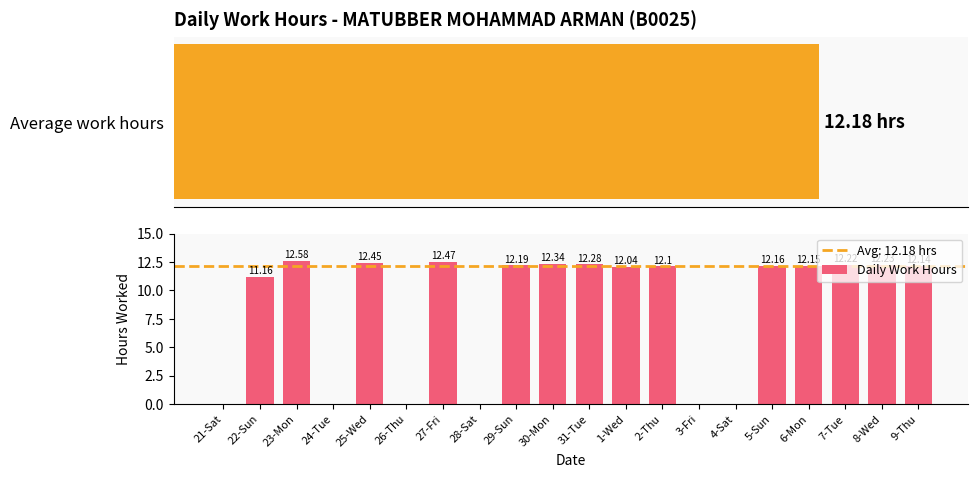

What is the label of the 20th bar from the left?

9-Thu